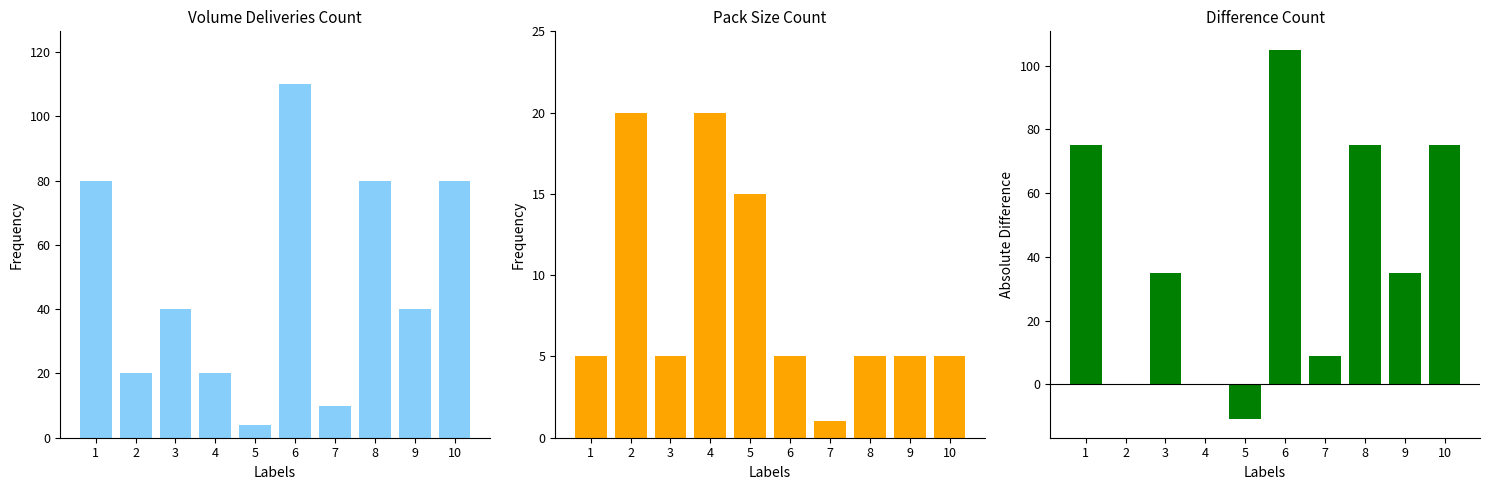

What is the smallest value displayed?

-11